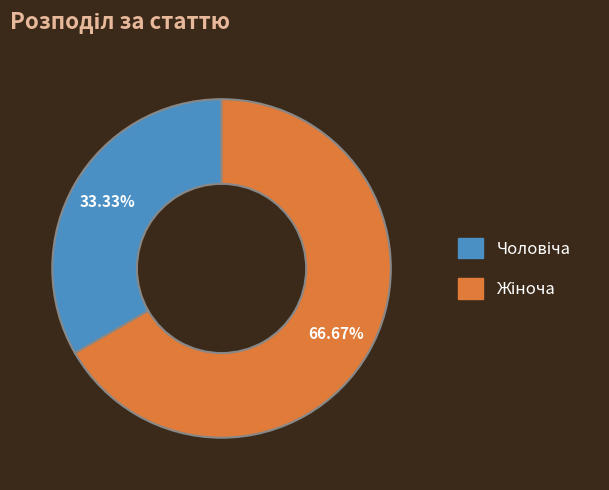

Does any single category account for the majority?

Yes